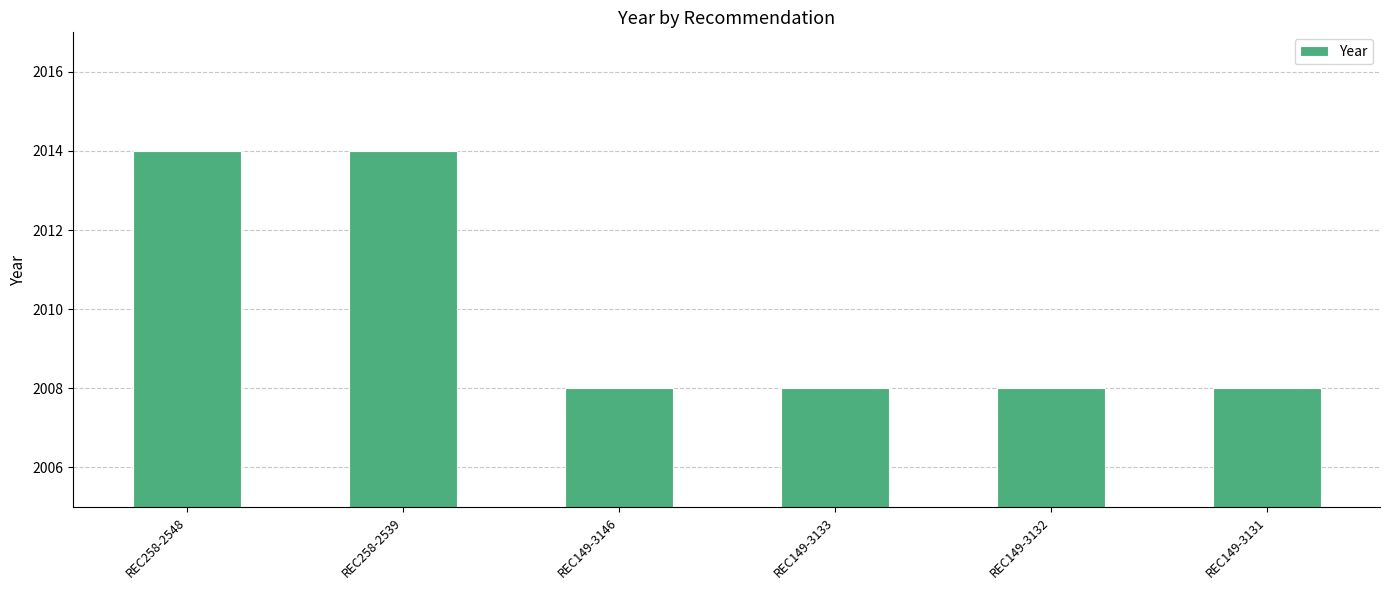

What is the change in value from REC258-2539 to REC149-3146?

-6